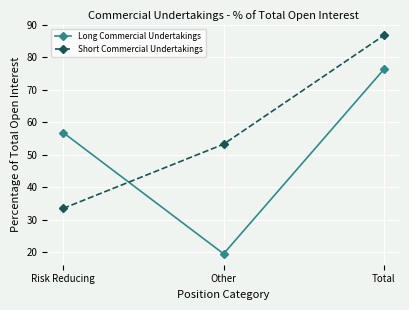

True or false: Short Commercial Undertakings has a value of 53.8 at Risk Reducing.

False